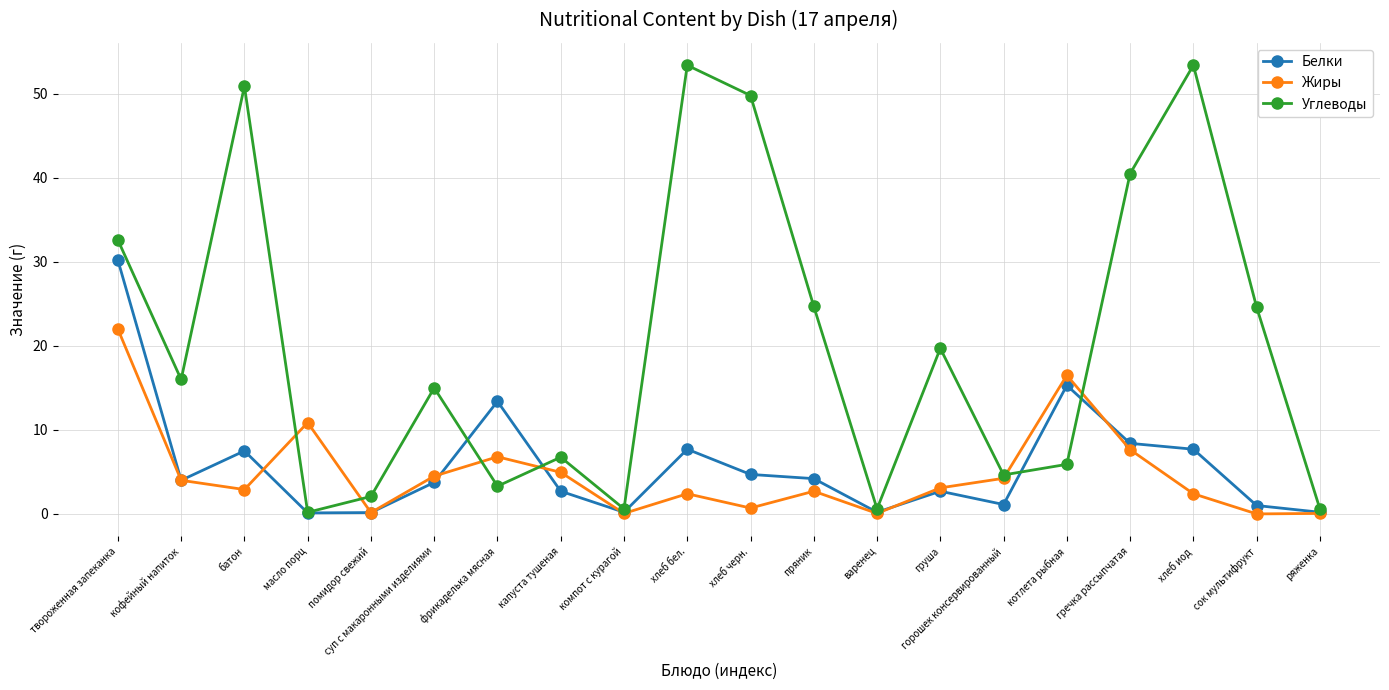

How many data points does each series have?

20